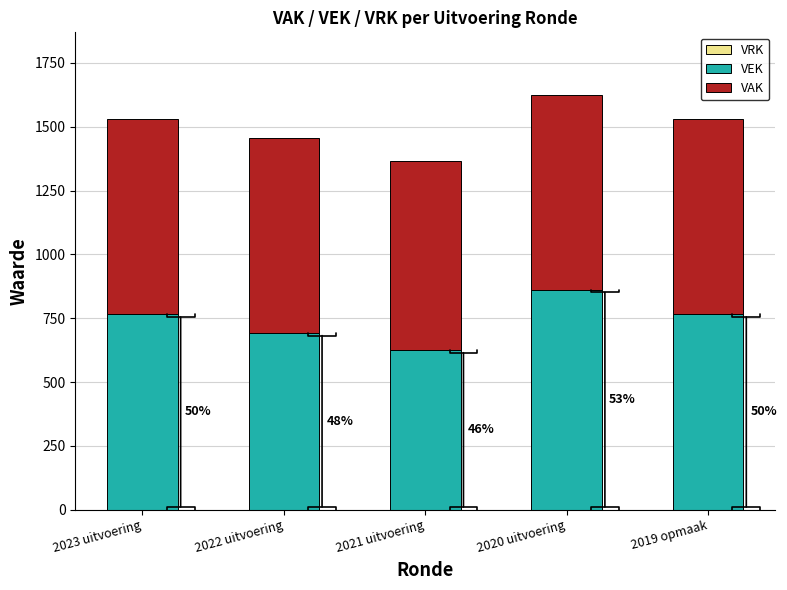

What value does the VAK series have at 2023 uitvoering, to the nearest 5?

765